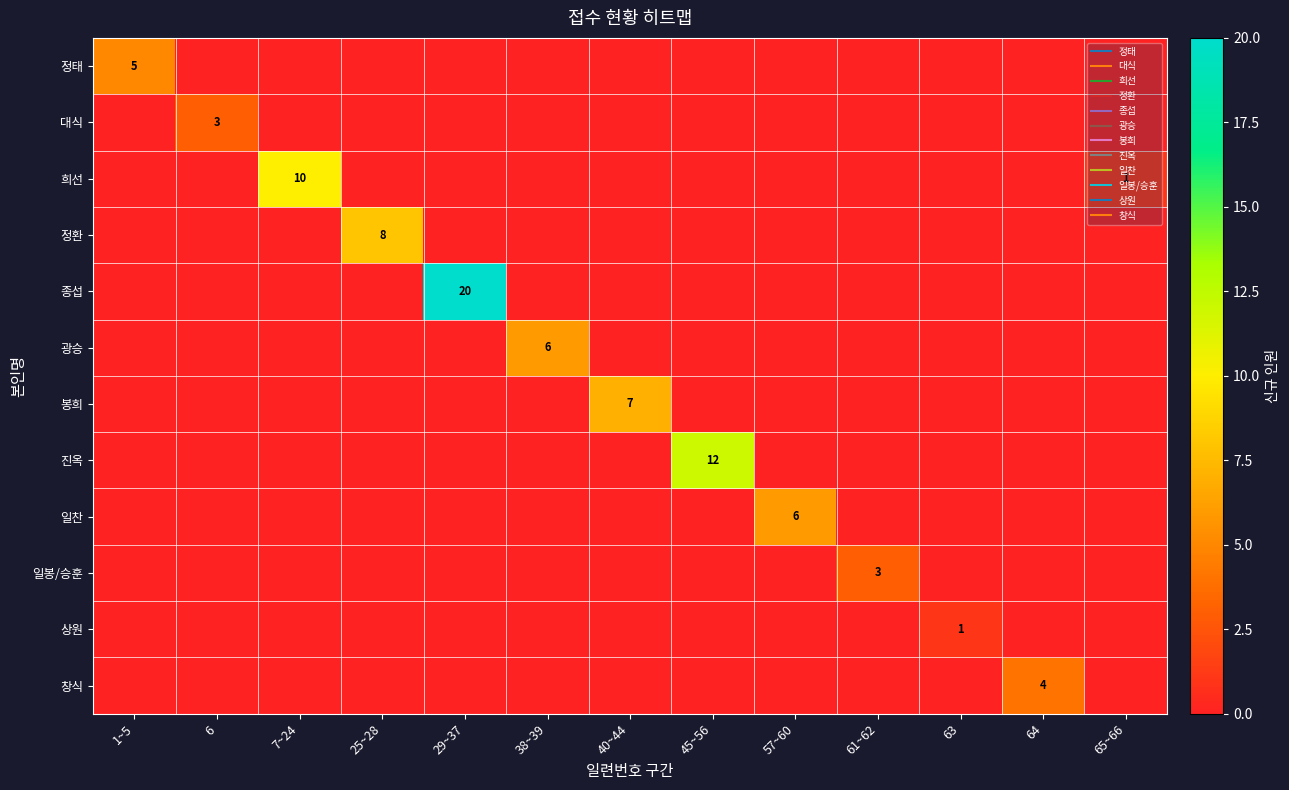

What is the difference between the highest and lowest values at 25~28?

8